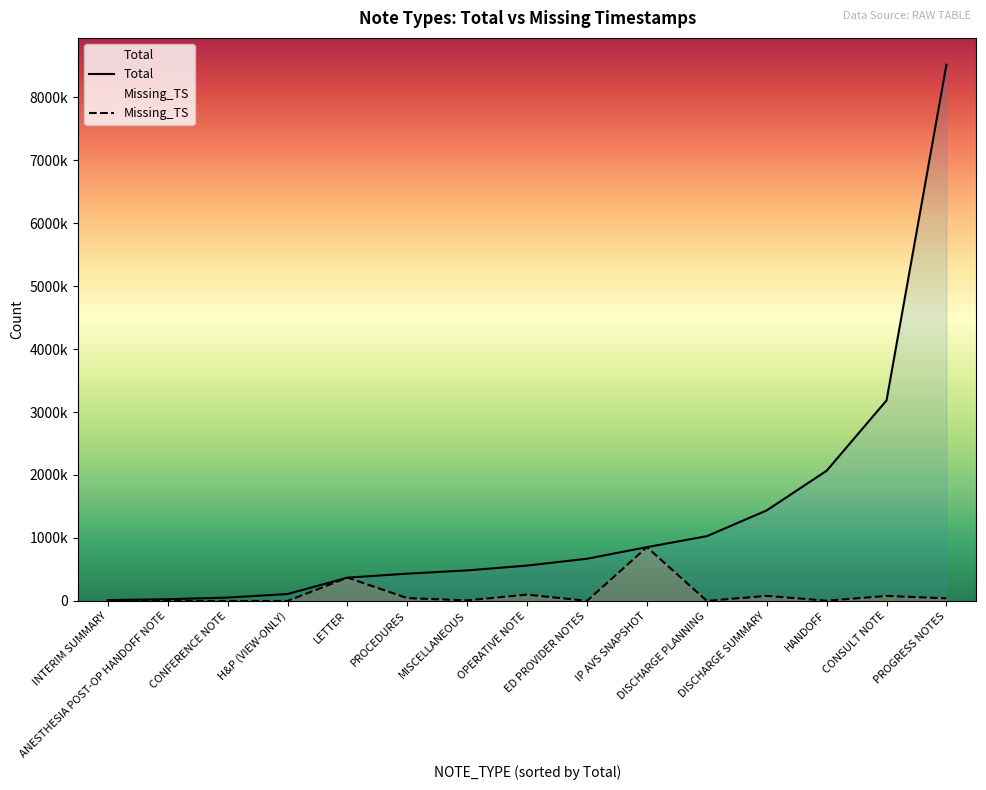

Read the Total value at OPERATIVE NOTE, to the nearest 50.

561800